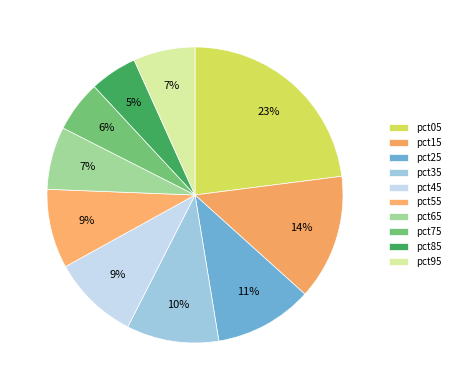

How many segments does this pie chart have?

10